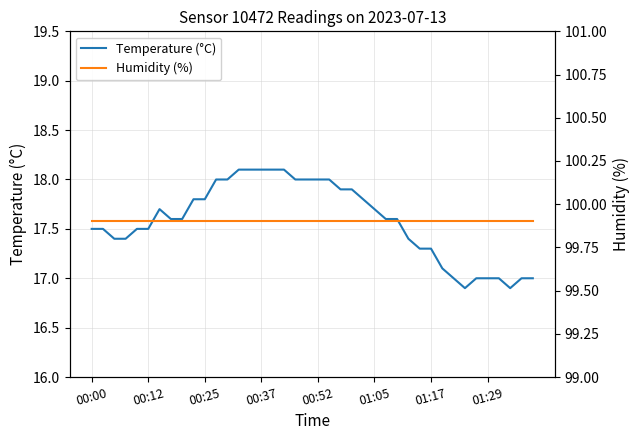

Which category has the lowest value in the Humidity (%) series?

00:00